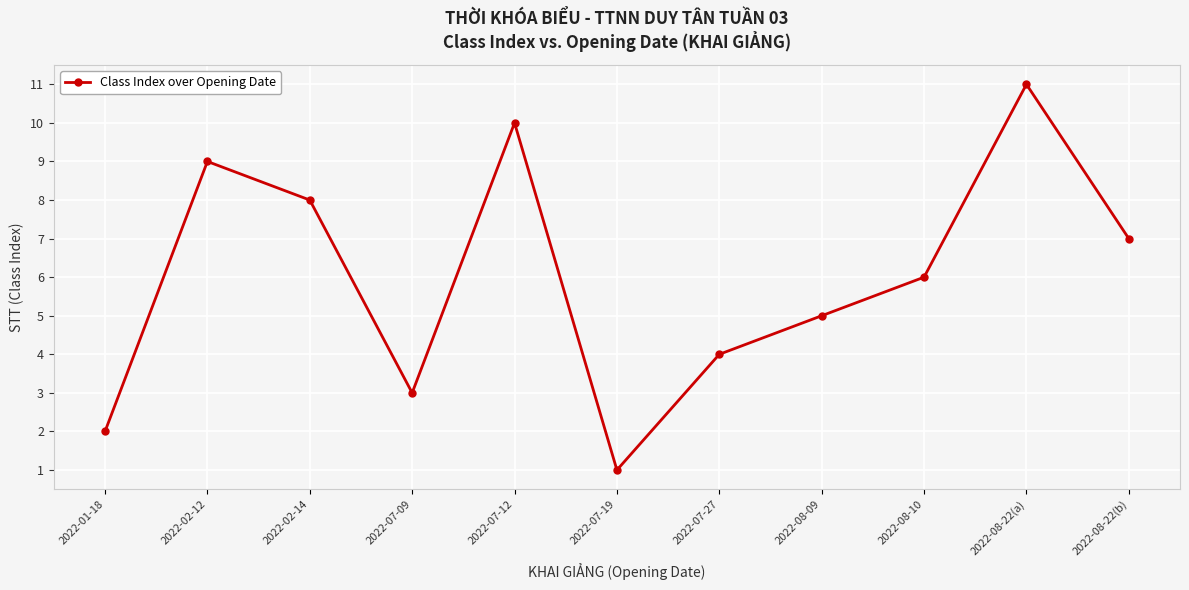

How many lines are shown in the chart?

1